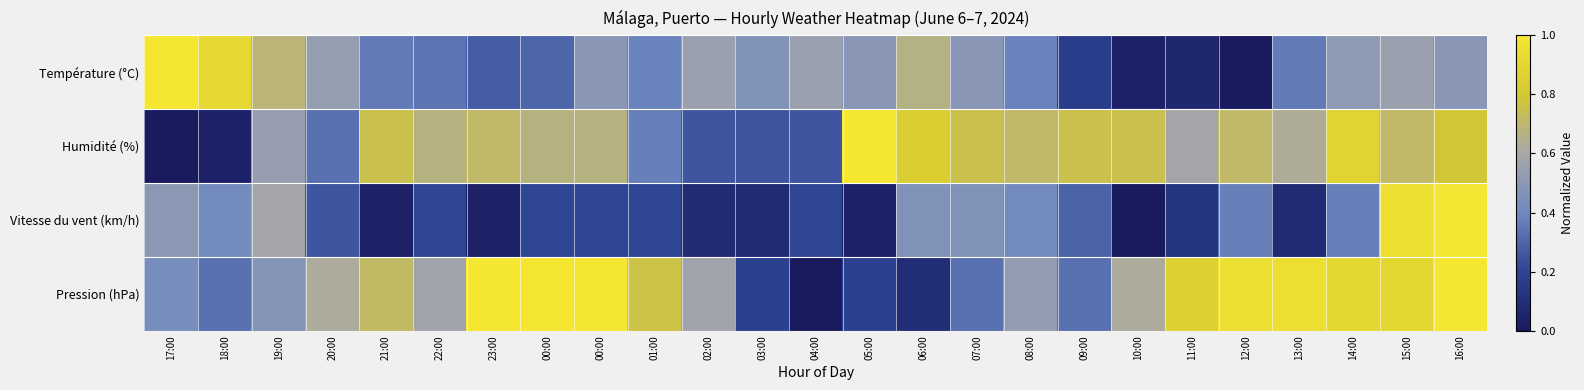

Rank the series by their maximum value, from highest to lowest.

Température (°C), Humidité (%), Vitesse du vent (km/h), Pression (hPa)